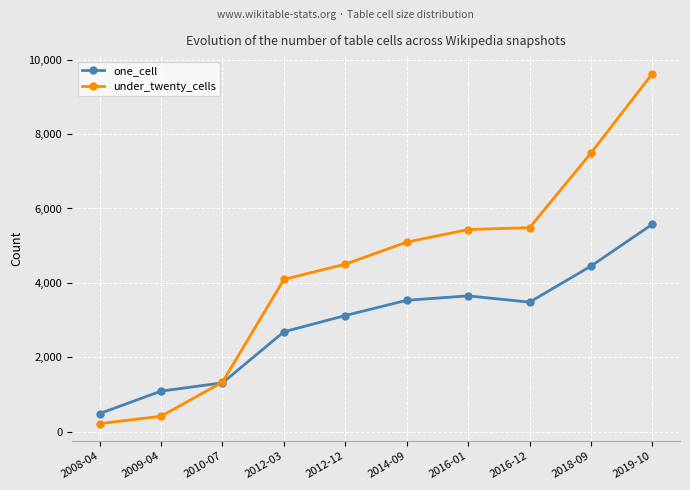

How many distinct data groups are displayed?

2